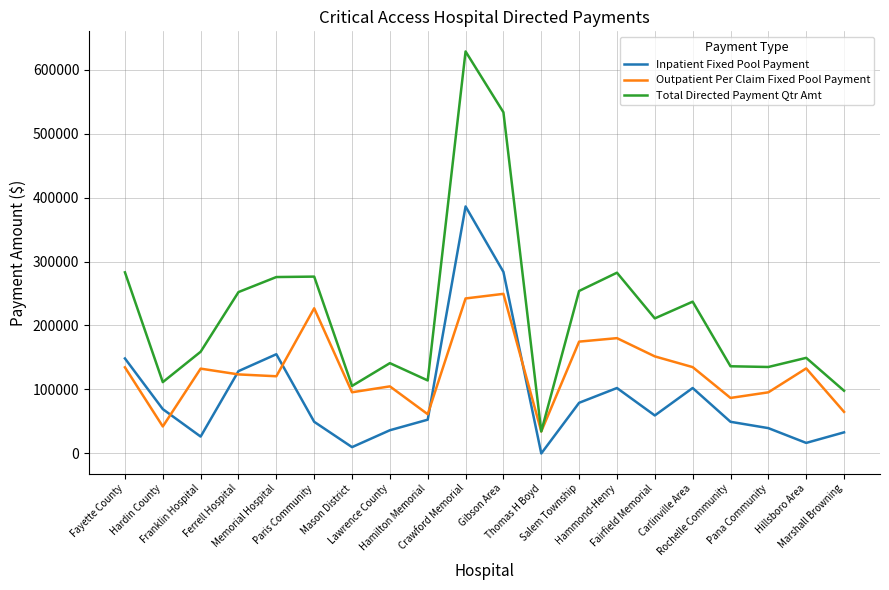

True or false: Inpatient Fixed Pool Payment and Total Directed Payment Qtr Amt intersect in this chart.

False